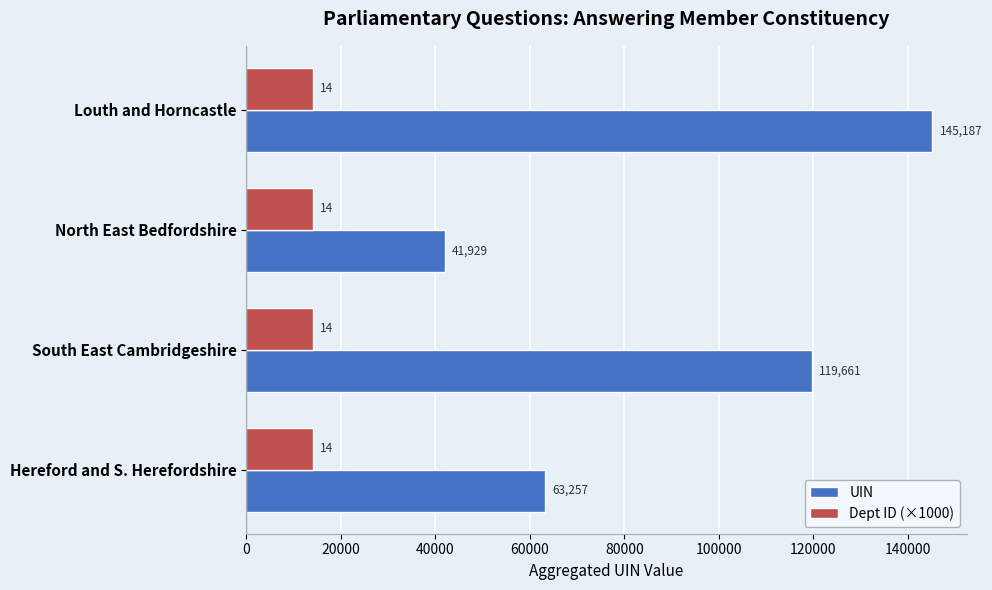

Which series has the widest spread of values?

UIN